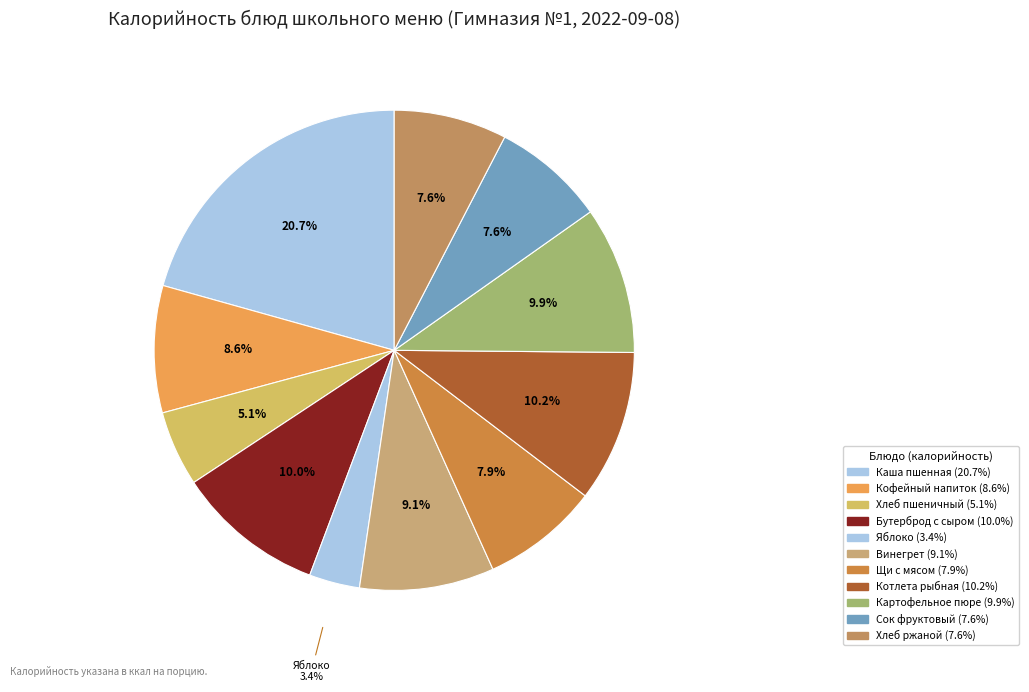

How many segments does this pie chart have?

11